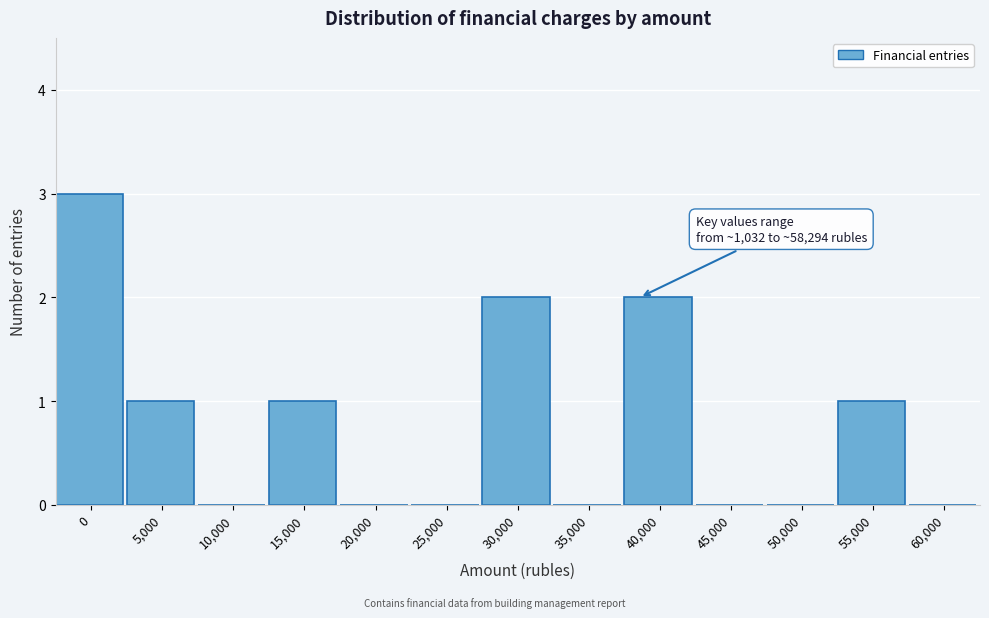

Reading right to left, list all the values displayed in this chart.

60,000=0	55,000=1	50,000=0	45,000=0	40,000=2	35,000=0	30,000=2	25,000=0	20,000=0	15,000=1	10,000=0	5,000=1	0=3